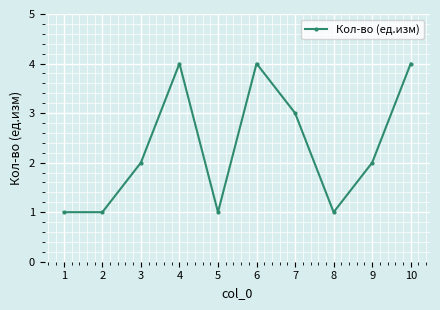

Which has a higher value, 9 or 10?

10